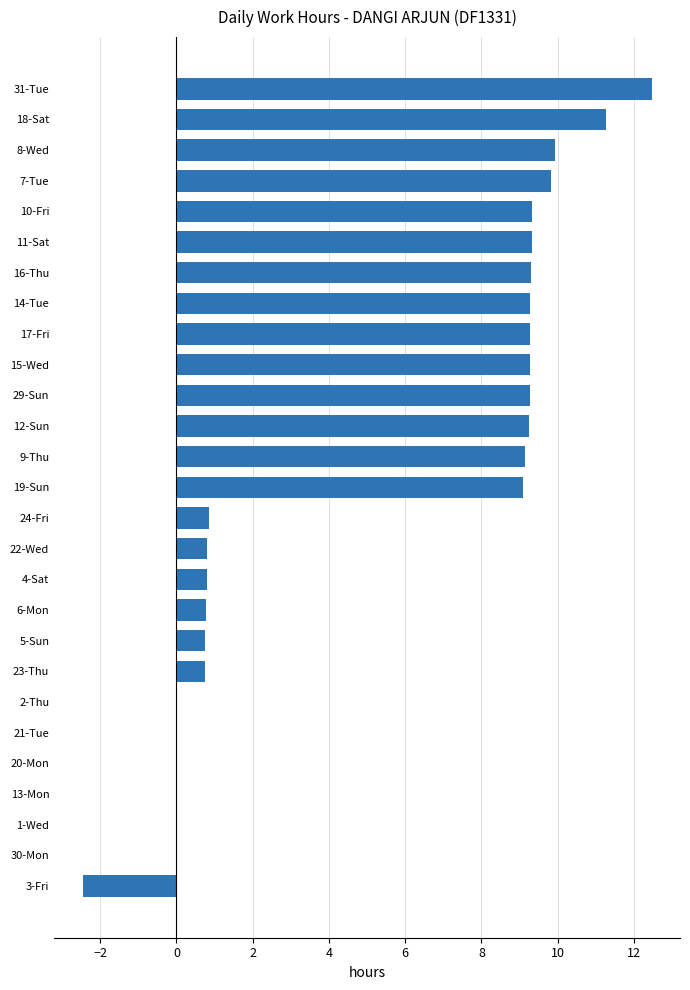

True or false: the data shows 0.0 at 13-Mon.

True